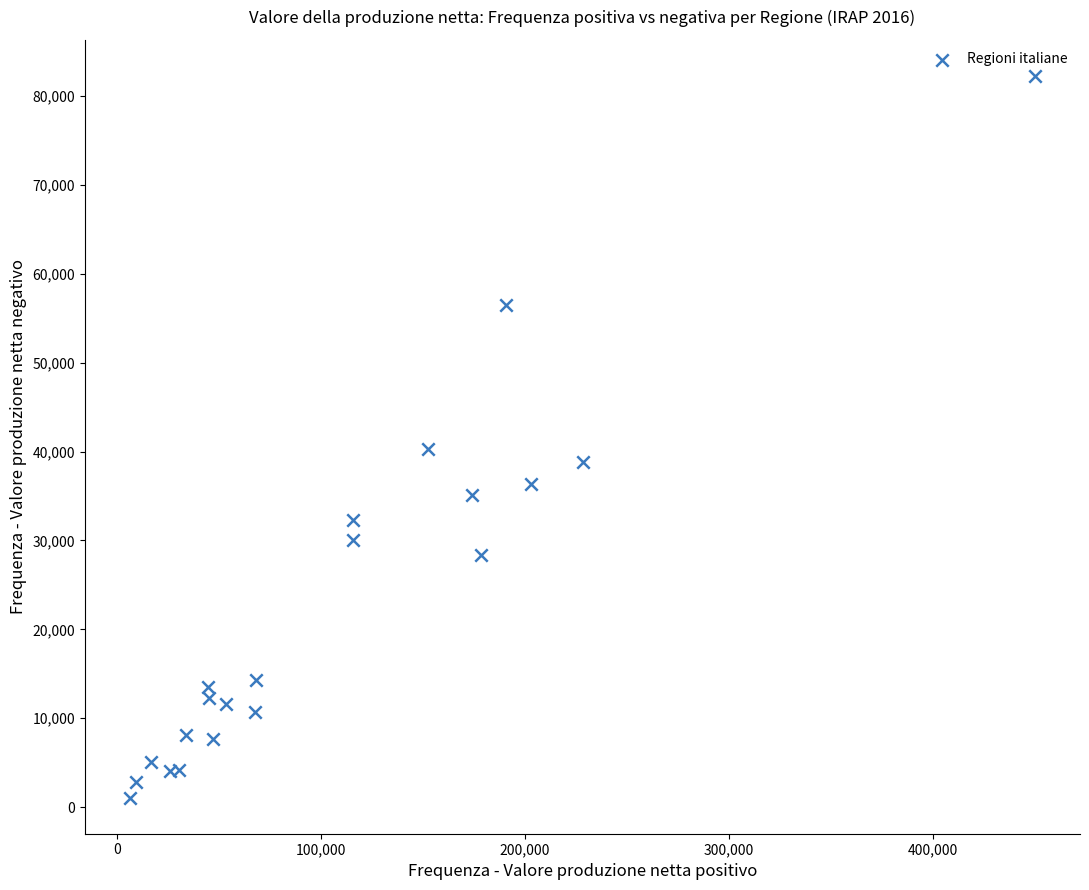

What Y value in the scatter plot is closest to 41669?

40253